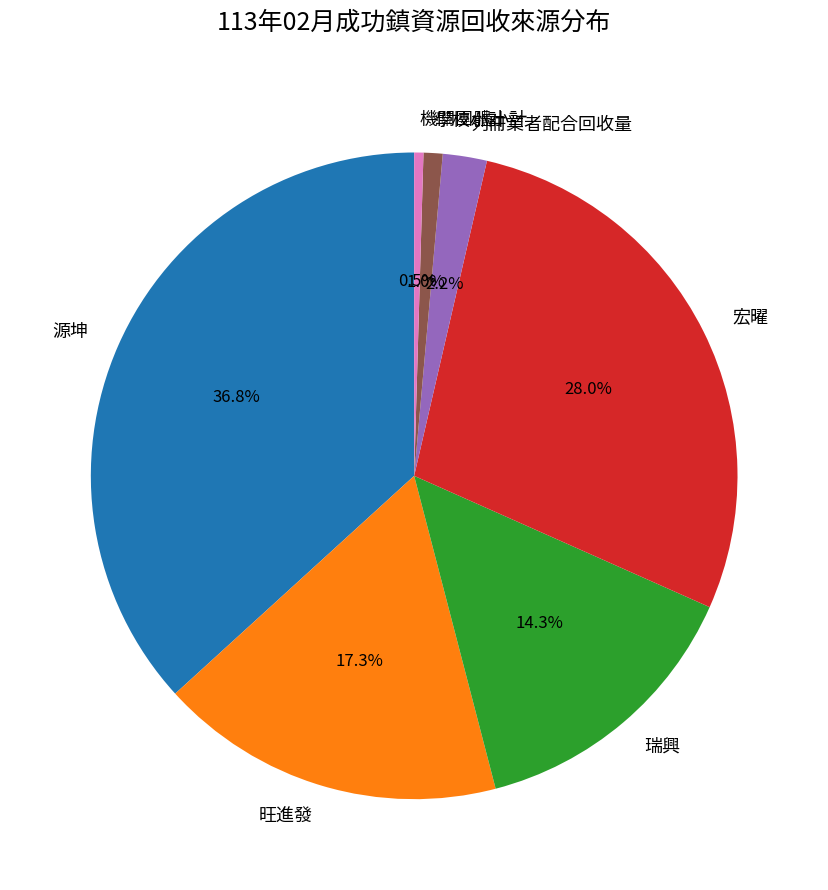

Count the number of slices in the pie.

7